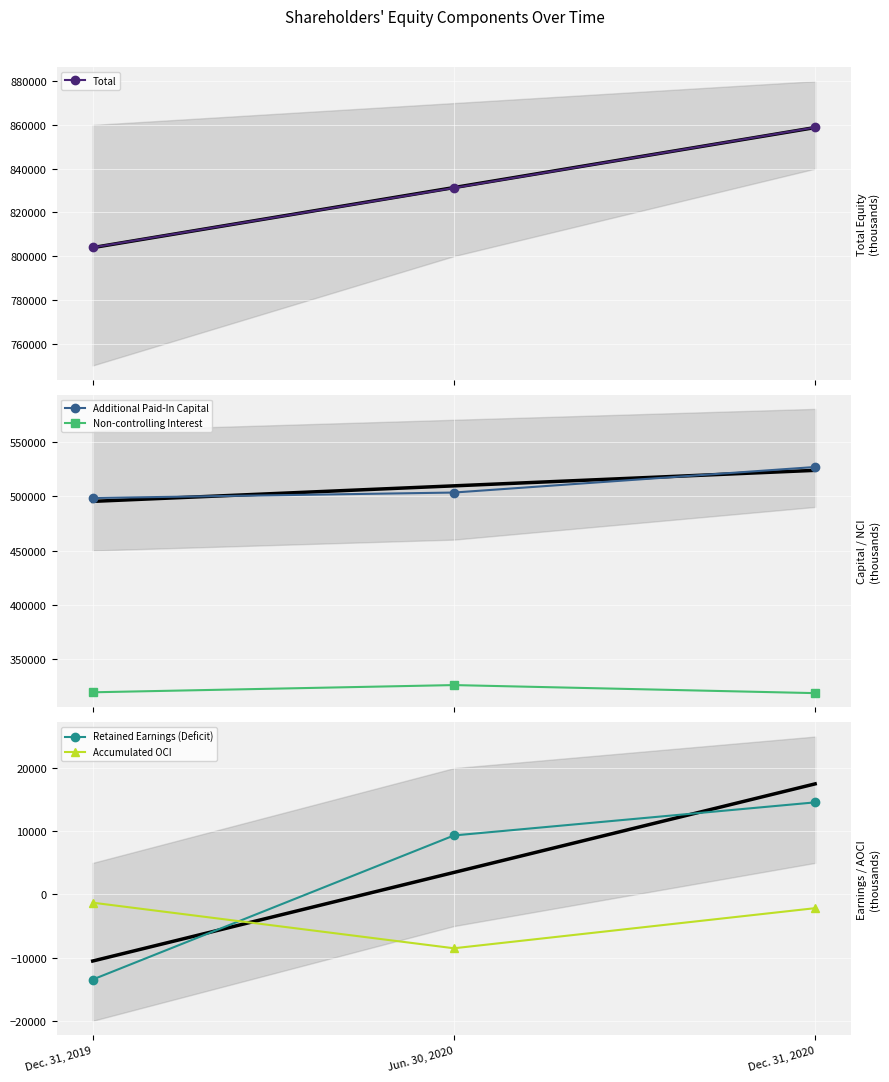

What is the difference between the maximum and minimum values in the Total series?

54909